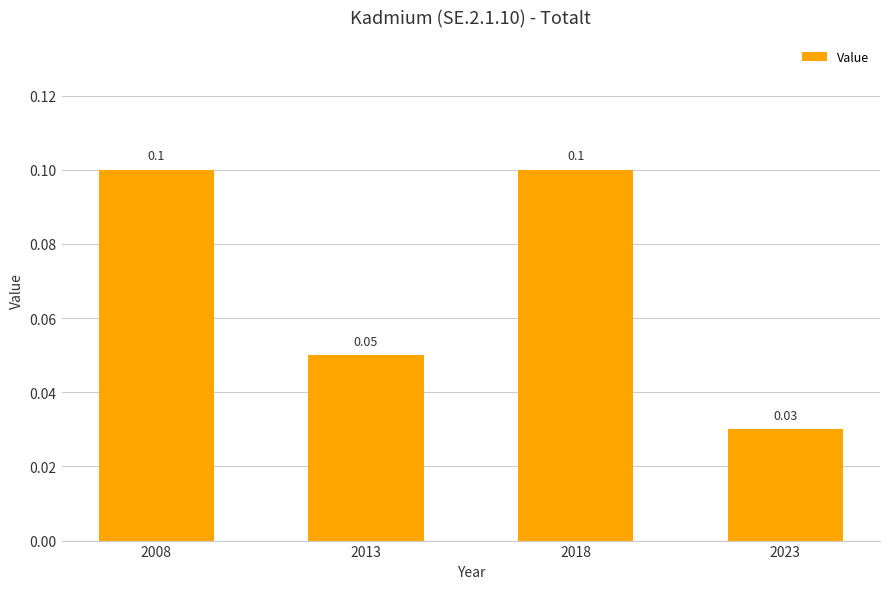

What is the difference between the values at 2023 and 2008?

0.1